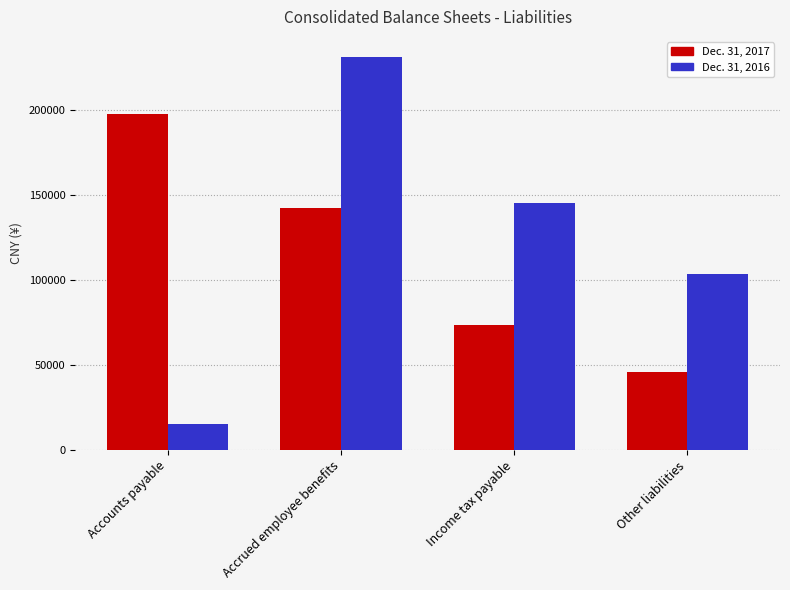

Which series has the largest total across all categories?

Dec. 31, 2016